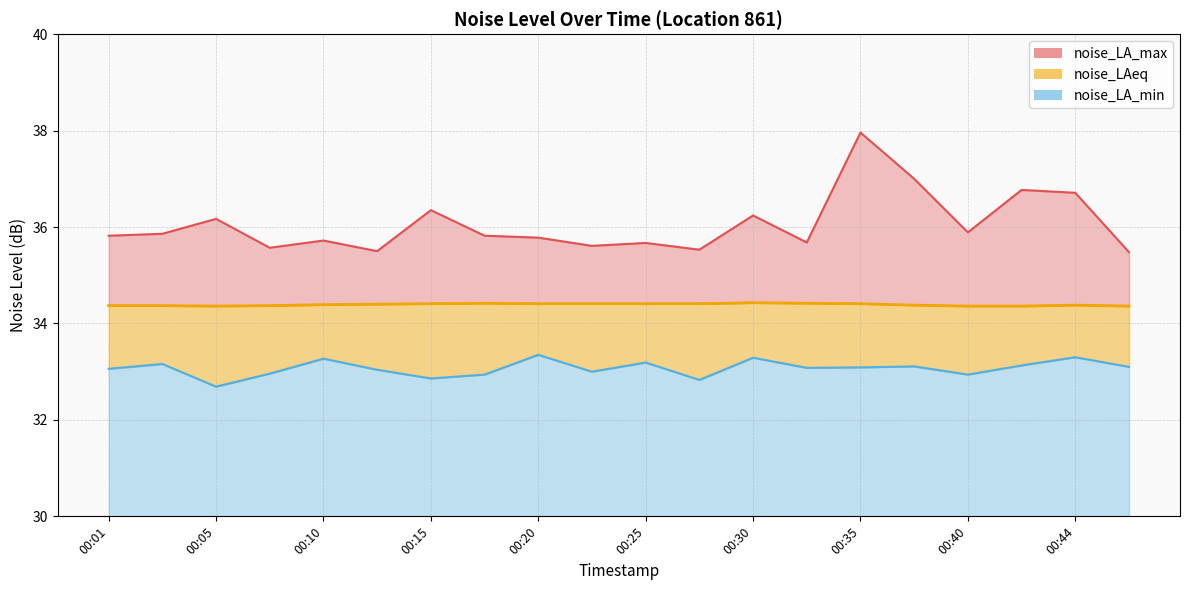

At which label does noise_LA_min reach its minimum?

00:05